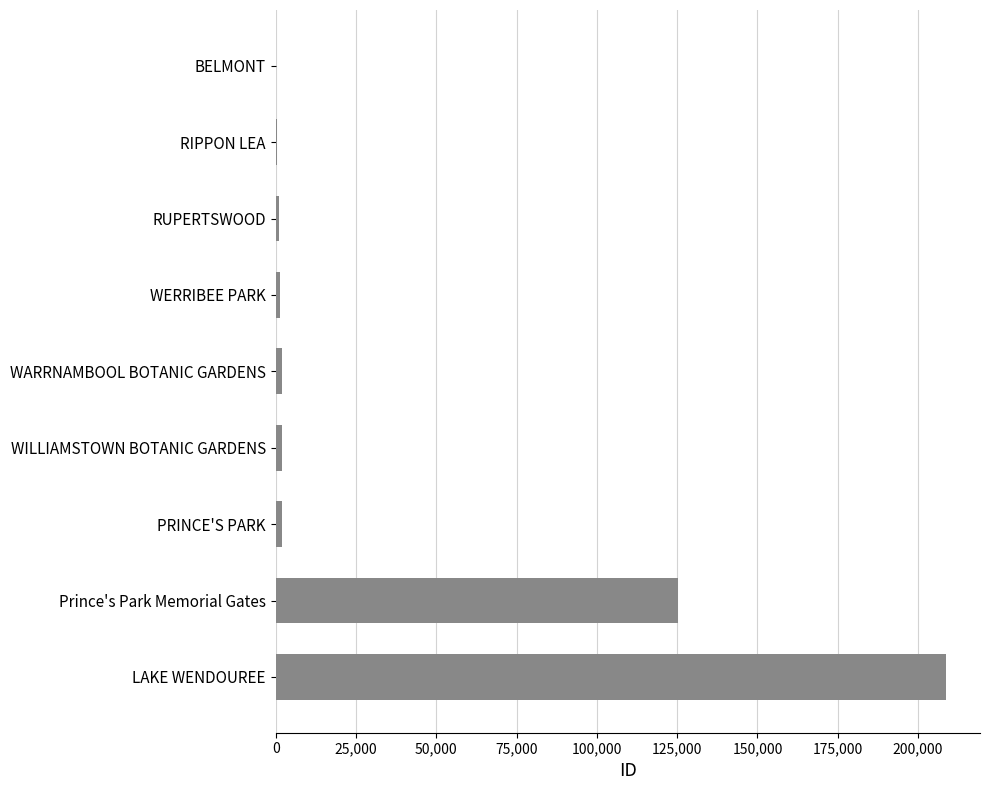

Where is the data nearest to the value 104465?

Prince's Park Memorial Gates